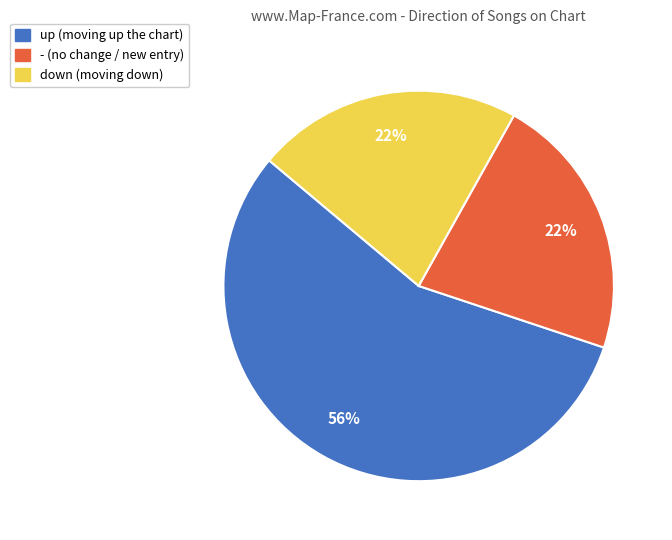

Which category has the biggest portion of the pie?

up